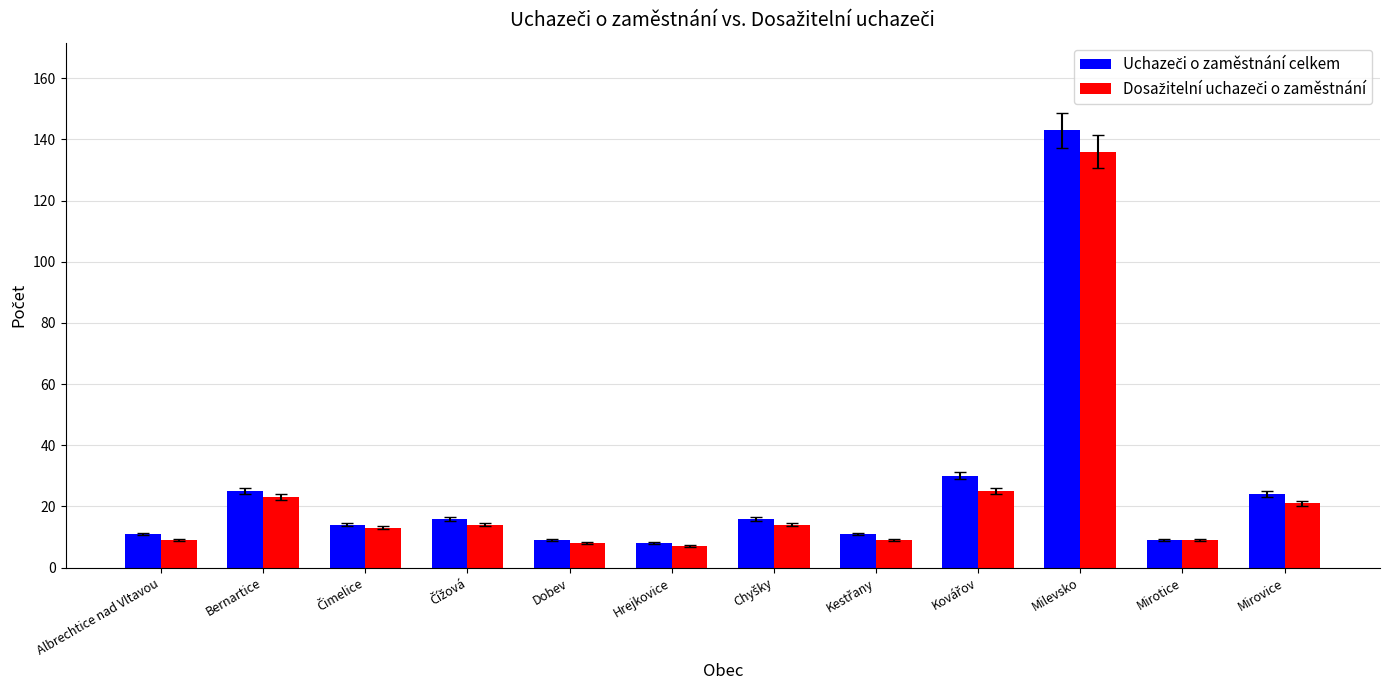

Are the bars grouped side by side (vs. stacked)?

Yes